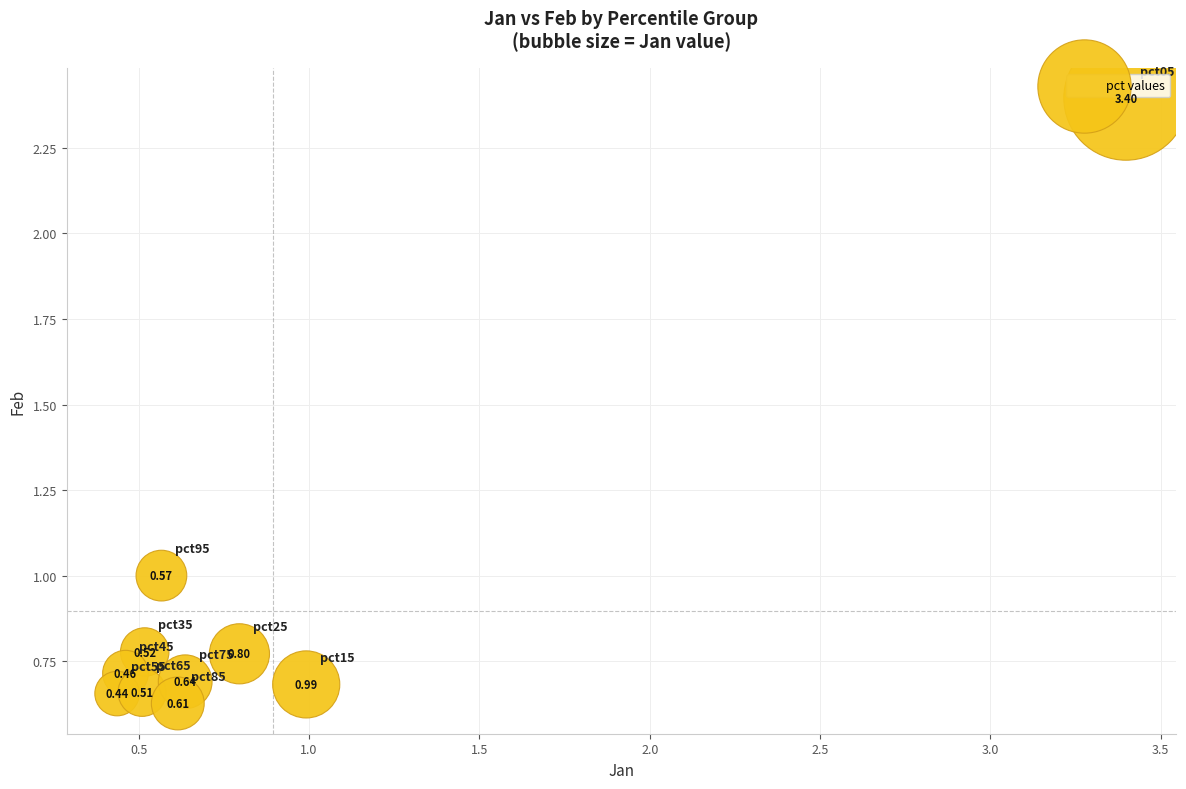

What is the average Y value?

0.9